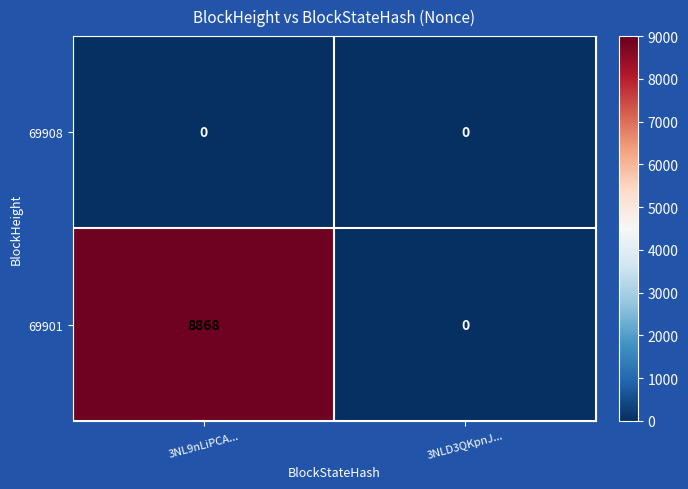

Which series has the largest total across all categories?

69901